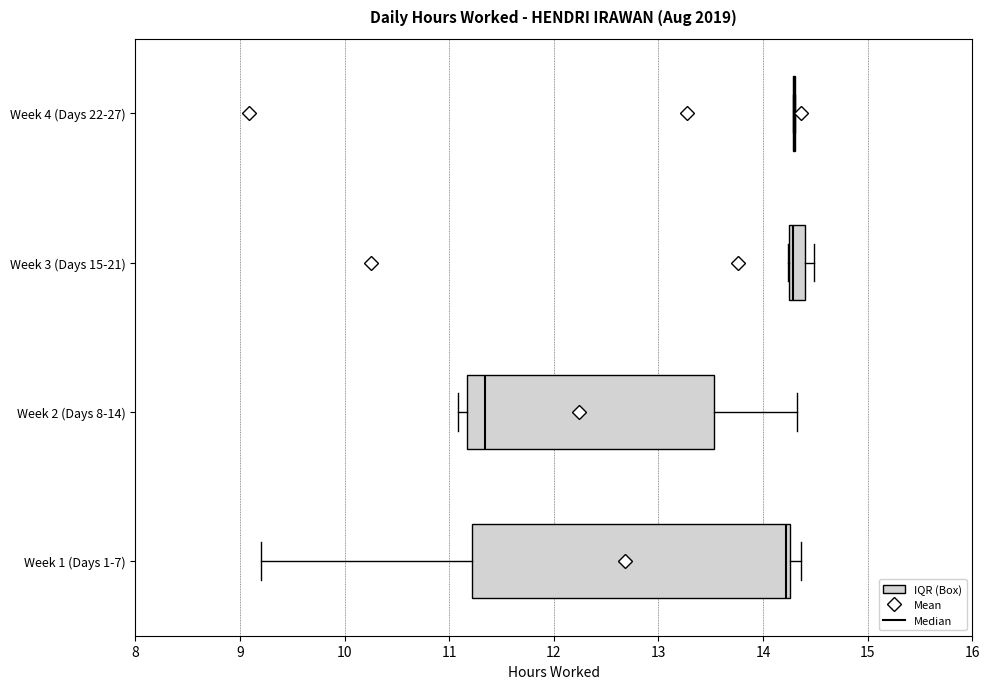

Reading bottom to top, transcribe this box plot: for each box, give where its median line is, the range the box spans, and where its two whiskers end, as read against the x-axis. The values are not printed on the chart, so give them approximately, as read against the axis.

Week 1 (Days 1-7): median 14.2, box 11.2 to 14.3, whiskers 9.2 to 14.4
Week 2 (Days 8-14): median 11.3, box 11.2 to 13.5, whiskers 11.1 to 14.3
Week 3 (Days 15-21): median 14.3 (just right of the box's left edge), box 14.3 to 14.4, whiskers 14.2 to 14.5
Week 4 (Days 22-27): box collapsed to a line at 14.3, whiskers 14.3 to 14.3